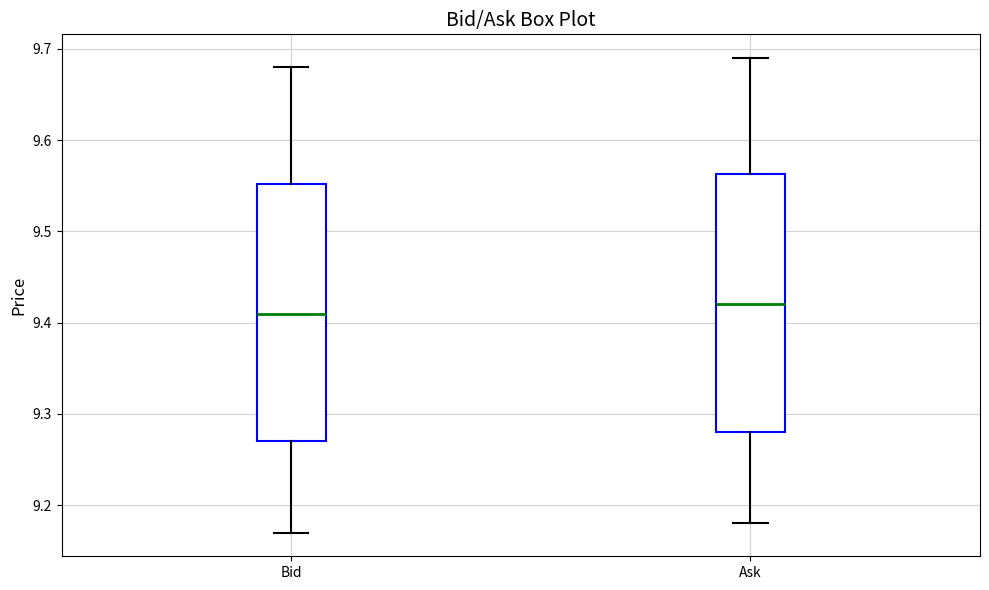

Where is the lower edge of the box for Ask on the y-axis? The values are not printed on the chart, so give them approximately, as read against the axis.

9.28